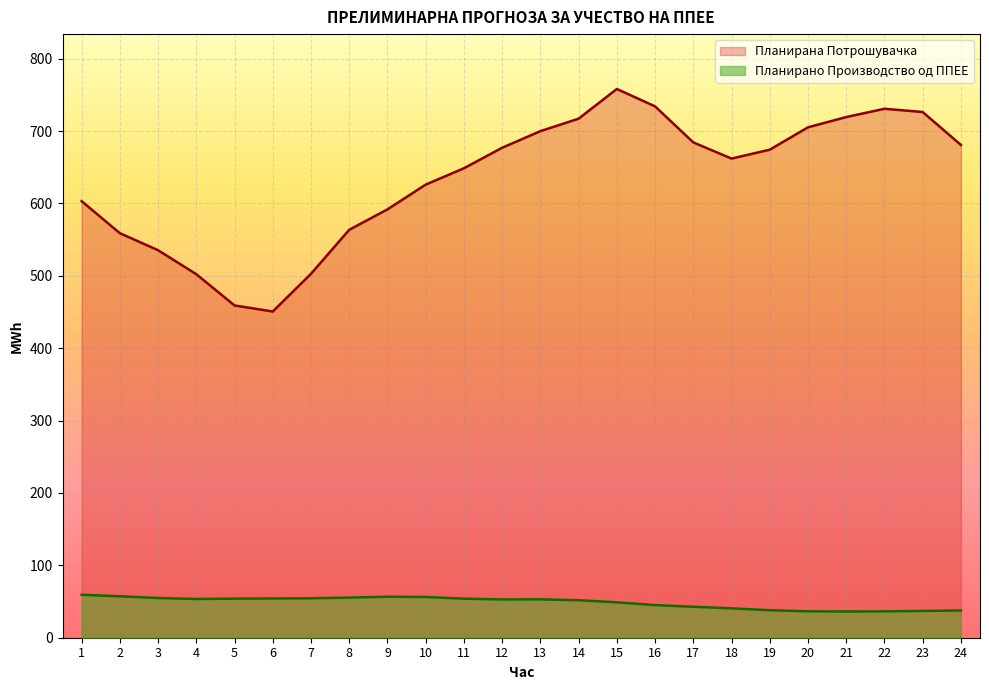

At 1, list the series in order from smallest to largest.

Планирано Производство од ППЕЕ, Планирана Потрошувачка